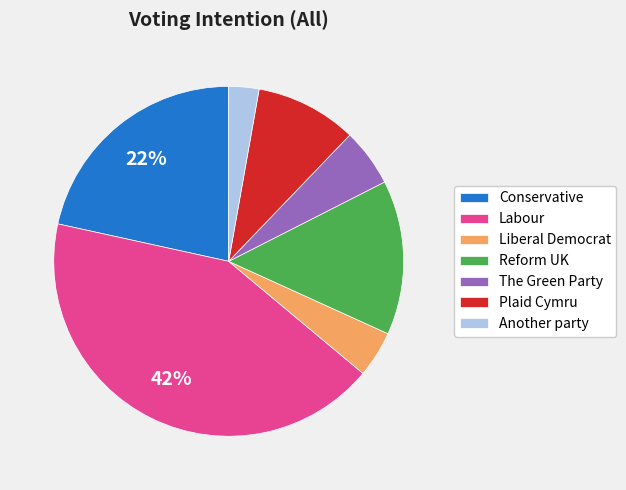

To the nearest percent, what portion does Labour represent?

42%